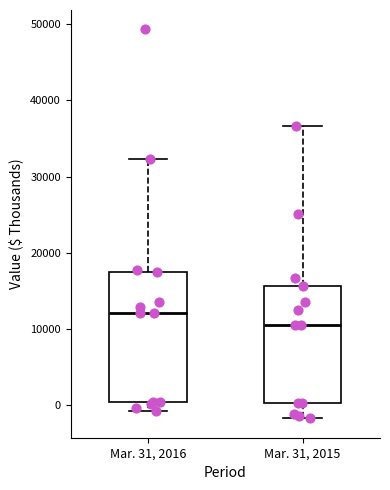

Reading left to right, transcribe this box plot: for each box, give where its median line is, the range the box spans, and where its two whiskers end, as read against the y-axis. The values are not printed on the chart, so give them approximately, as read against the axis.

Mar. 31, 2016: median 12000, box 0 to 18000, whiskers -1000 to 32000
Mar. 31, 2015: median 10000, box 0 to 16000, whiskers -2000 to 37000